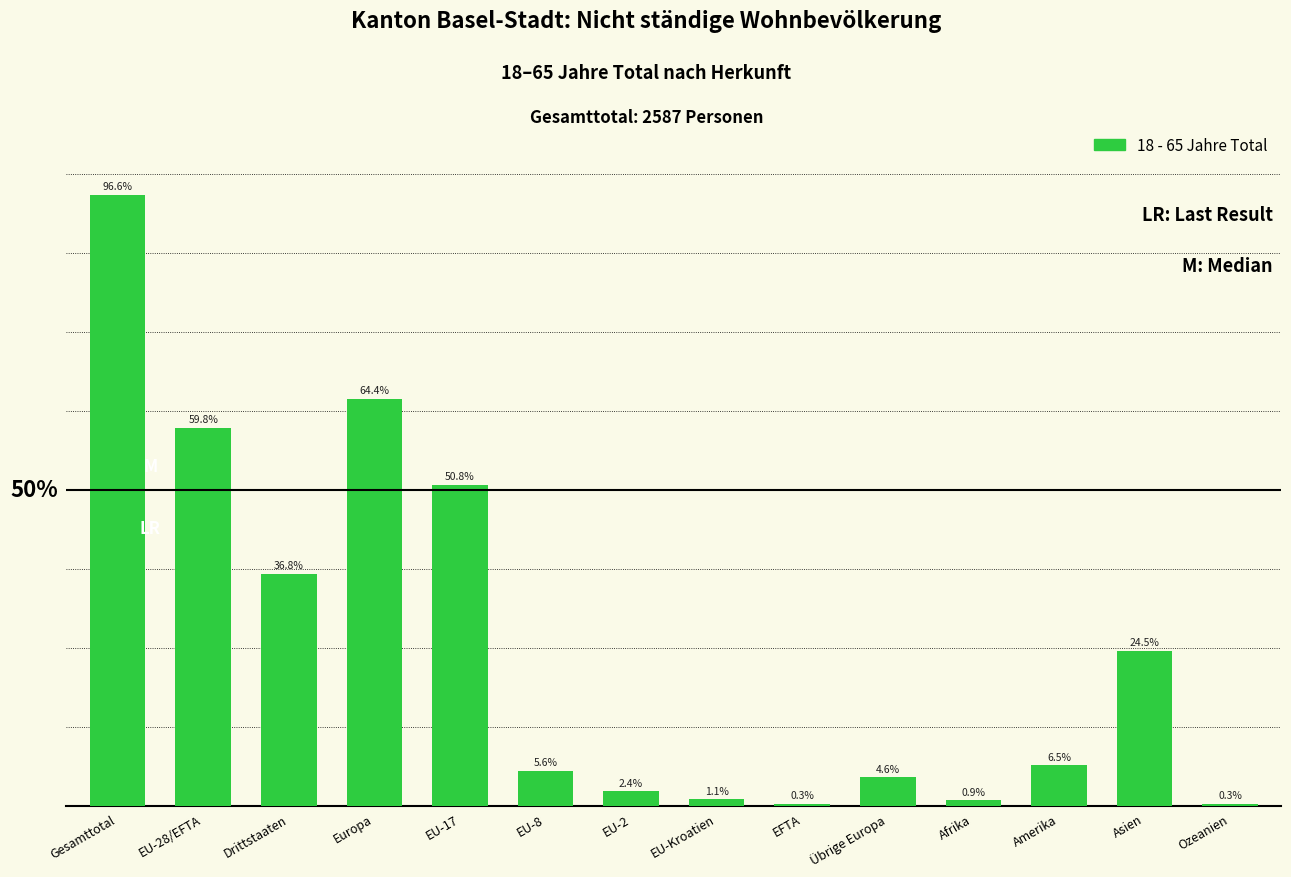

Read the value at EFTA.

8